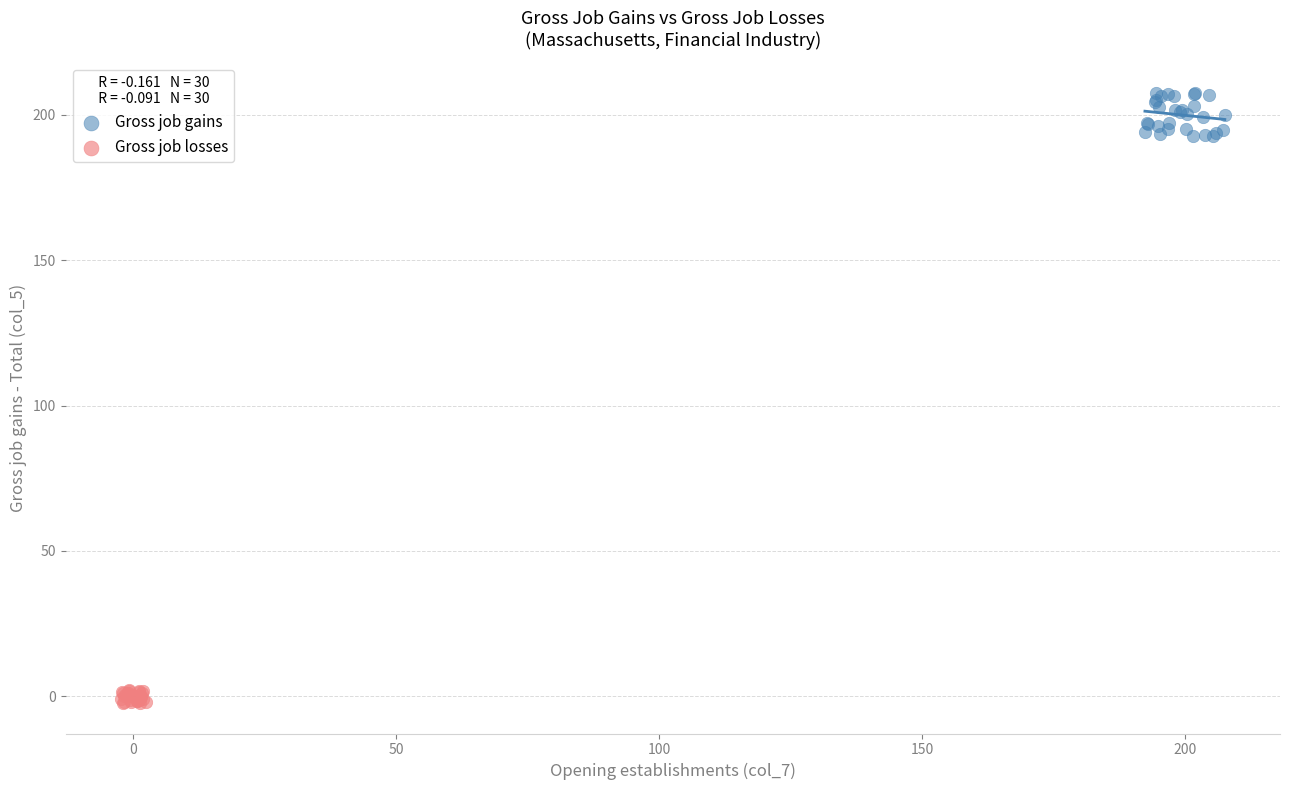

What are all the series names shown in the legend?

Gross job gains, Gross job losses